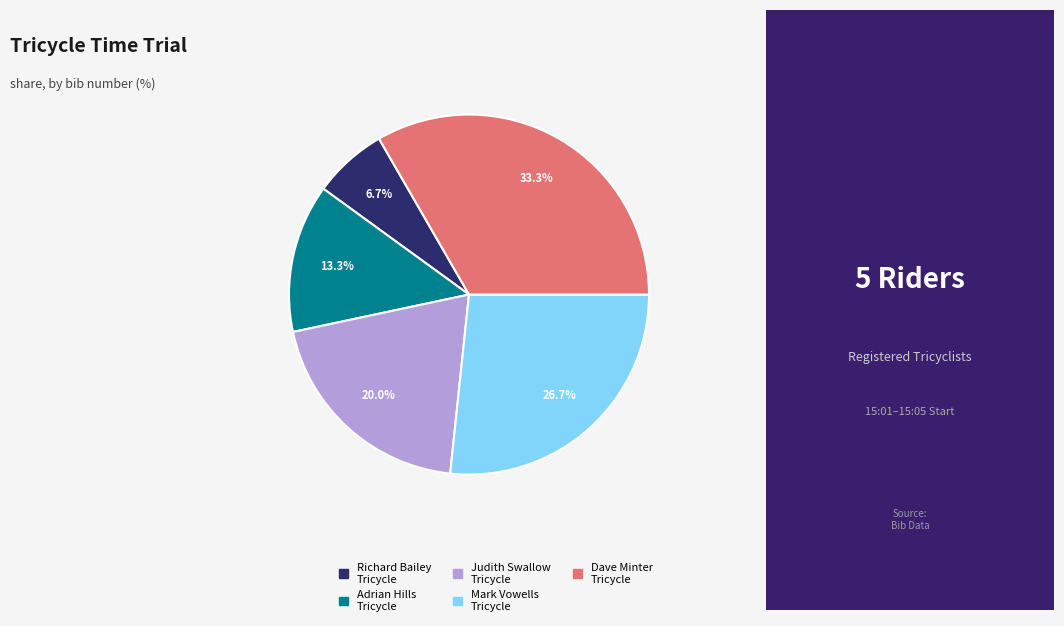

Which has a higher value, Judith Swallow Tricycle or Mark Vowells Tricycle?

Mark Vowells Tricycle